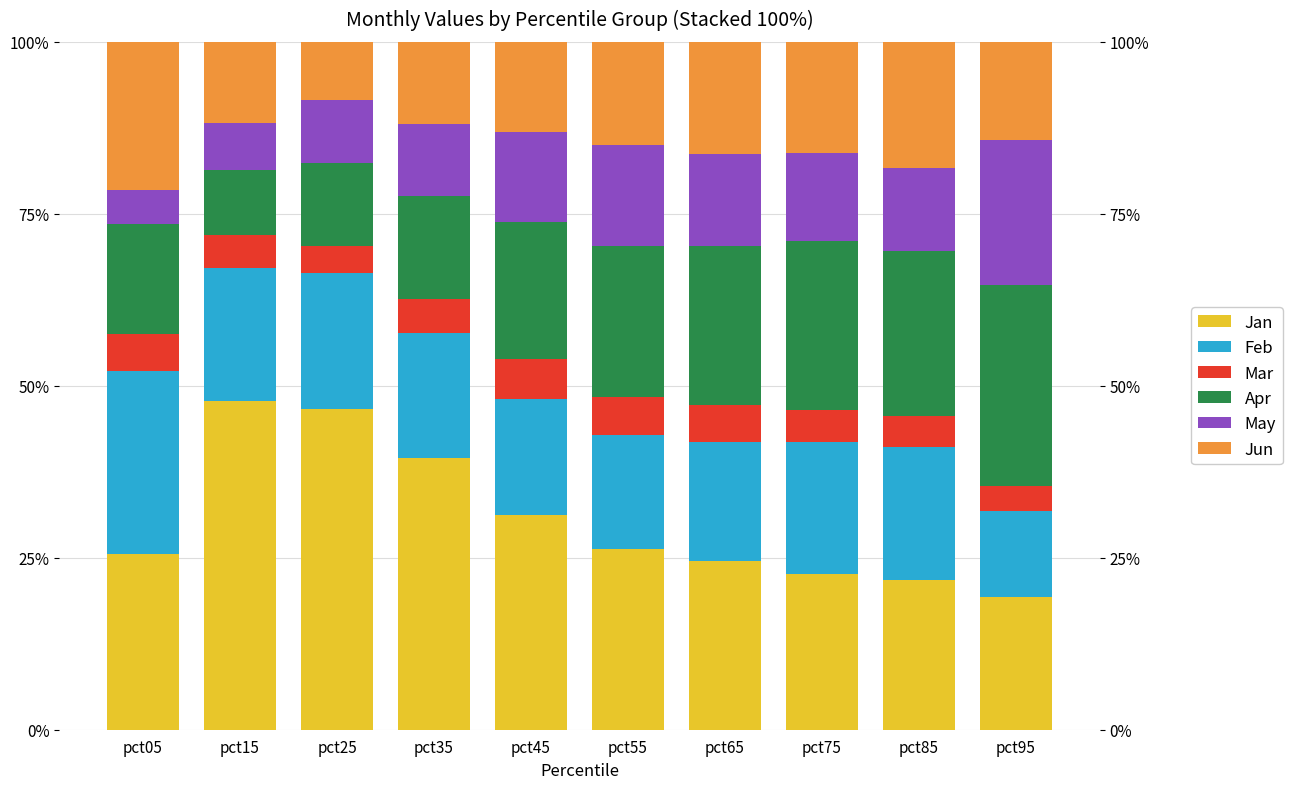

At how many categories does at least one series exceed 0?

10